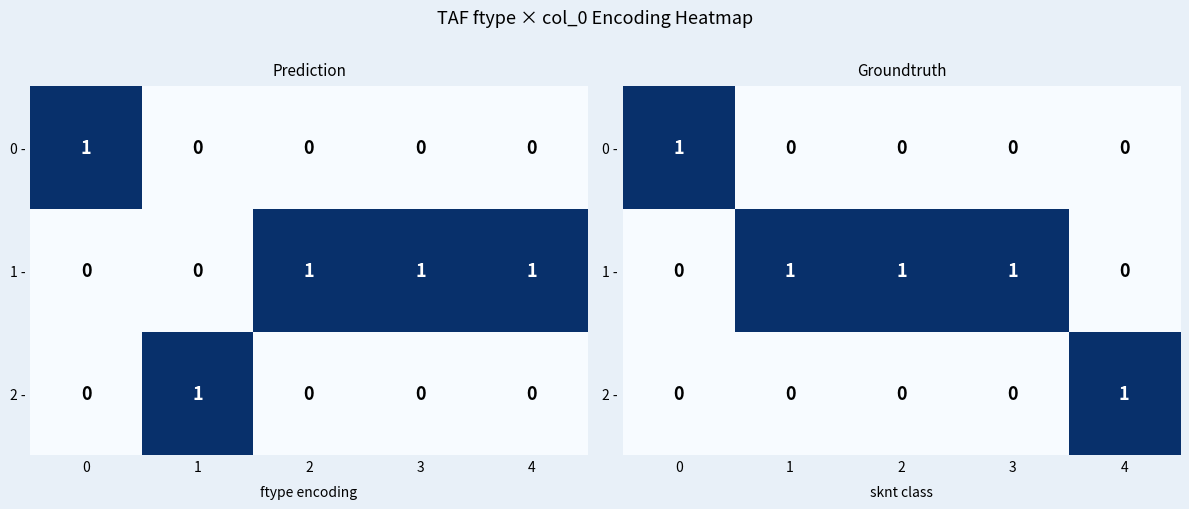

List the labels in order of 0 - value, largest first.

0, 1, 2, 3, 4